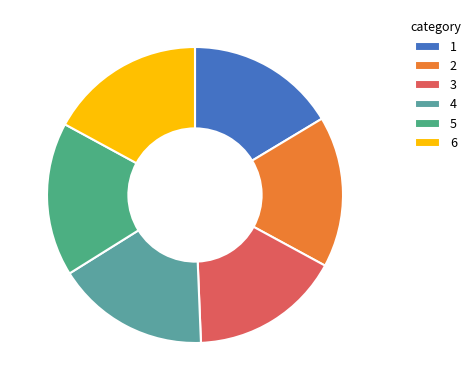

Which slice is the largest?

1